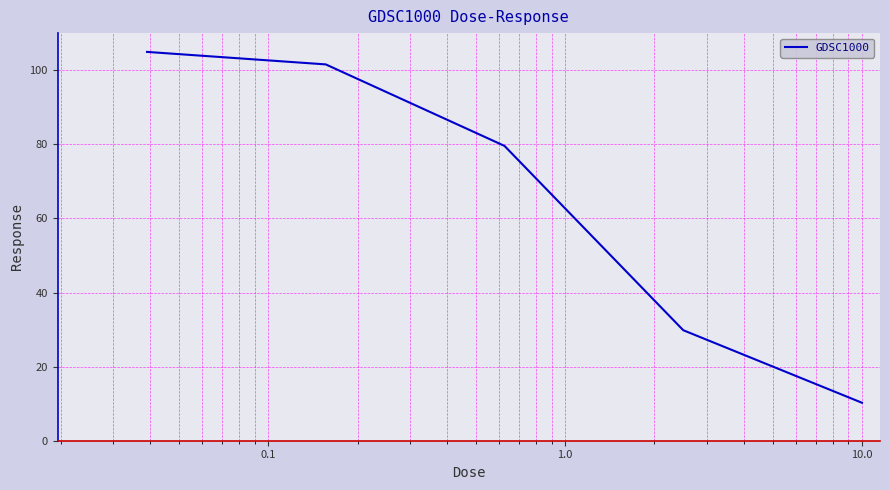

What is the greatest value displayed?

104.9